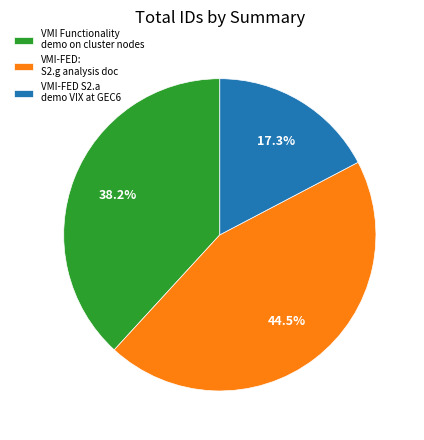

Combined, what portion of the pie is VMI-FED S2.a demo VIX at GEC6 and VMI-FED: S2.g analysis doc?

61.8%